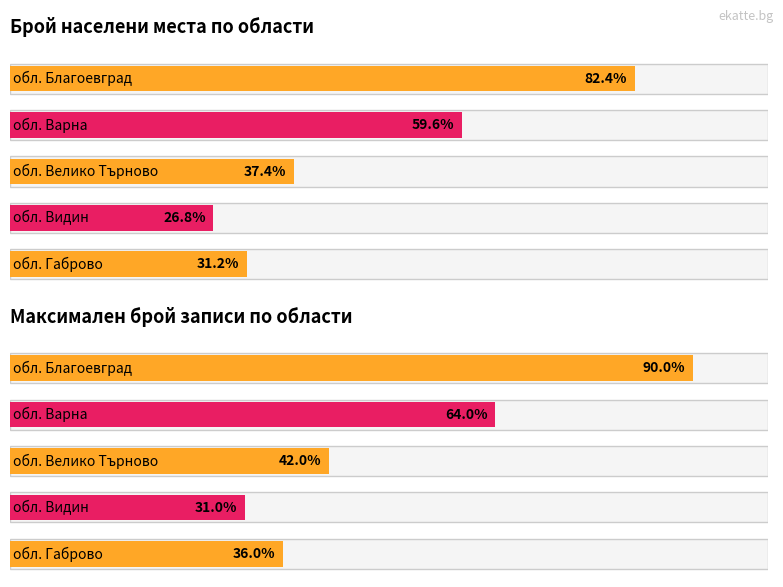

How many bars are there in total?

10